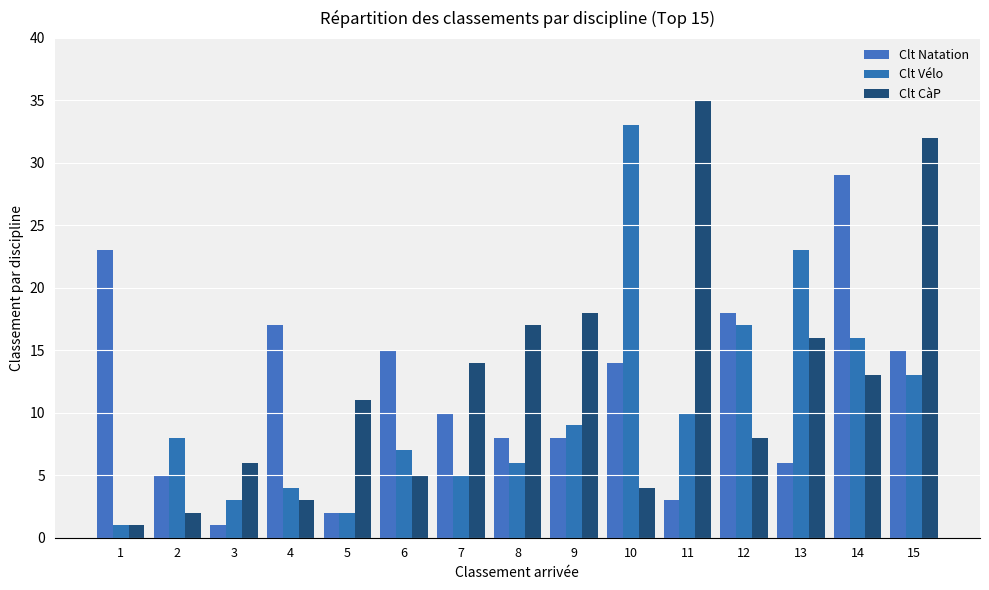

What are all the series names shown in the legend?

Clt Natation, Clt Vélo, Clt CàP